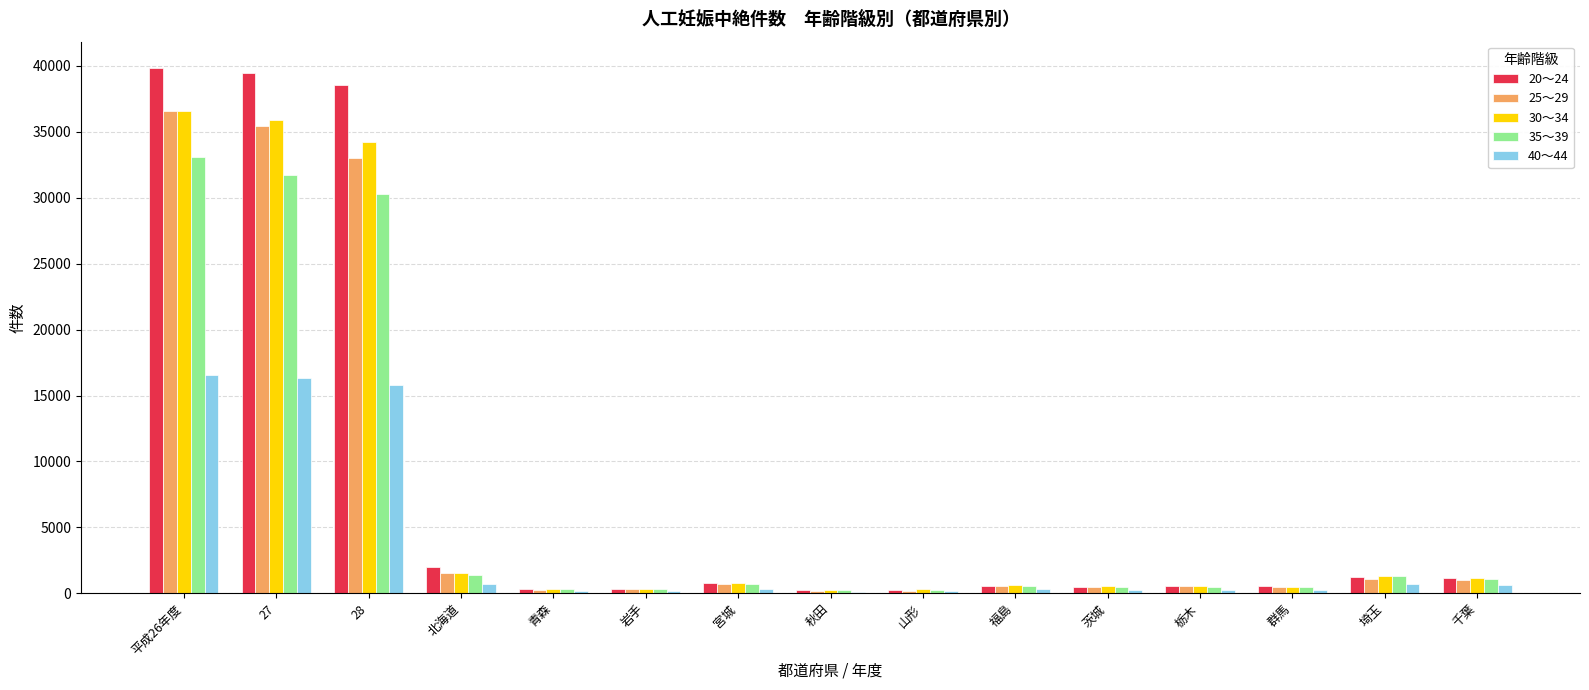

Where does the 40～44 series first go above 287?

平成26年度